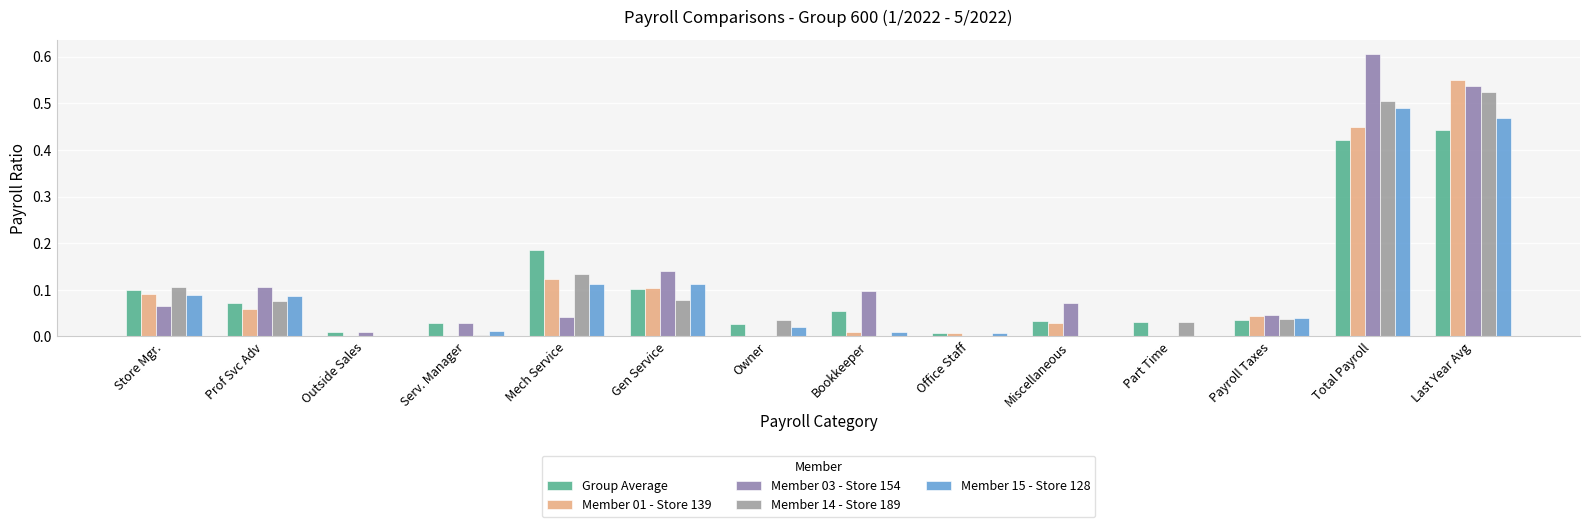

How many series are shown in this chart?

5